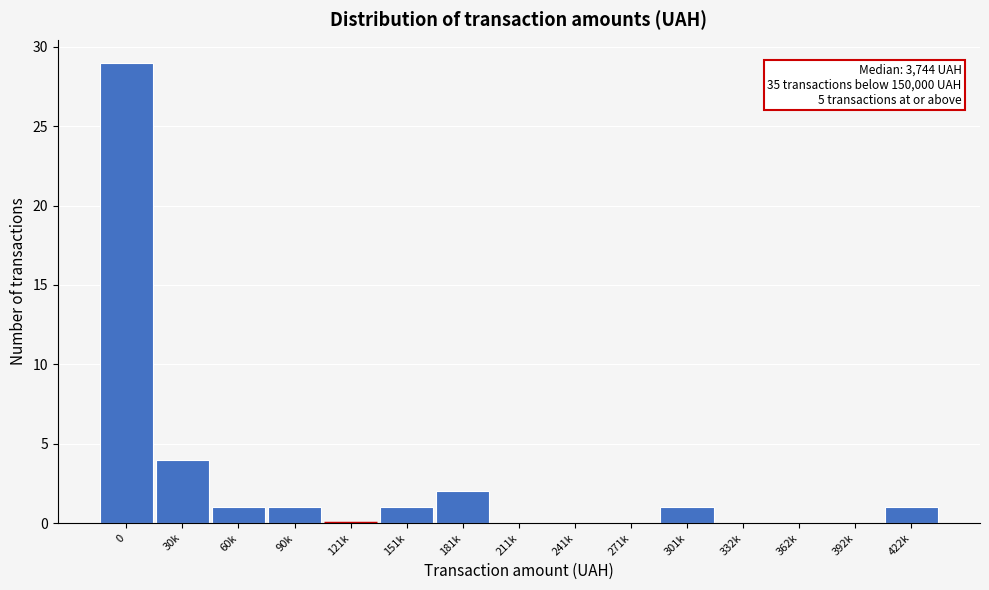

Reading right to left, transcribe all the data shown in this chart.

422k=1	392k=0	362k=0	332k=0	301k=1	271k=0	241k=0	211k=0	181k=2	151k=1	121k=0	90k=1	60k=1	30k=4	0=29